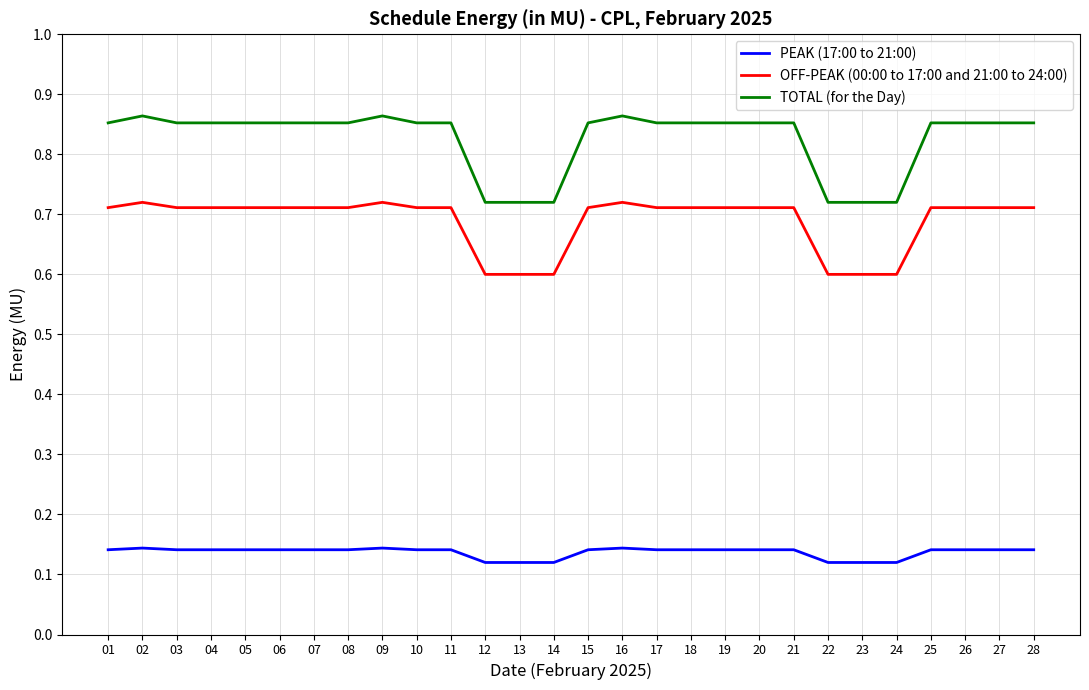

Which series changed the most between 10 and 12?

TOTAL (for the Day)